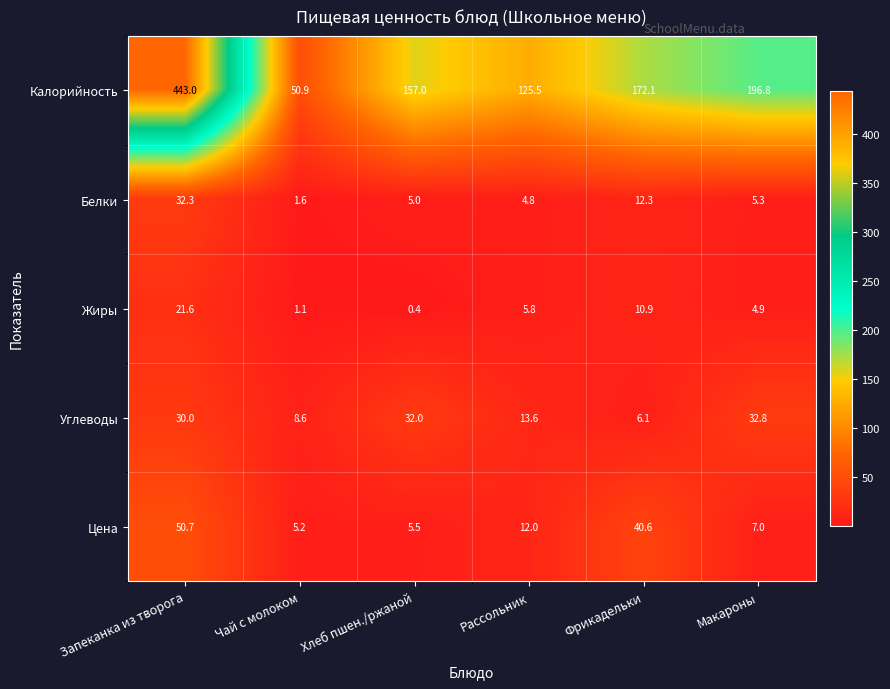

Count the number of data series in this chart.

5